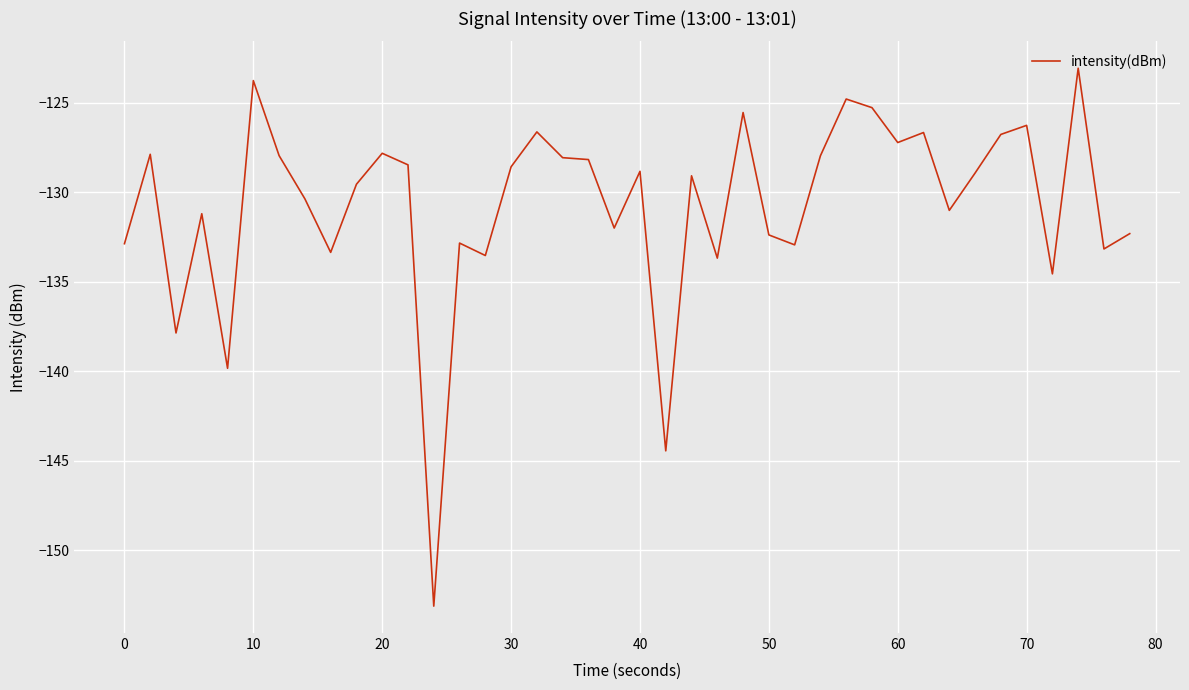

What is the smallest value displayed?

-153.1